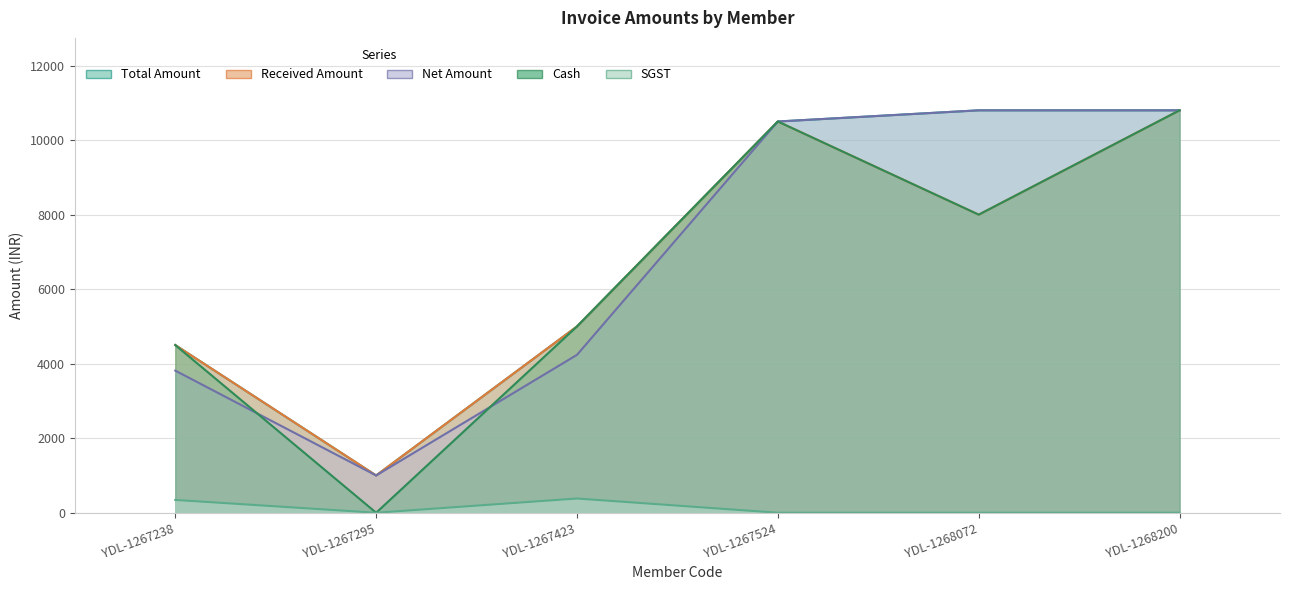

Which series has the widest spread of values?

Cash